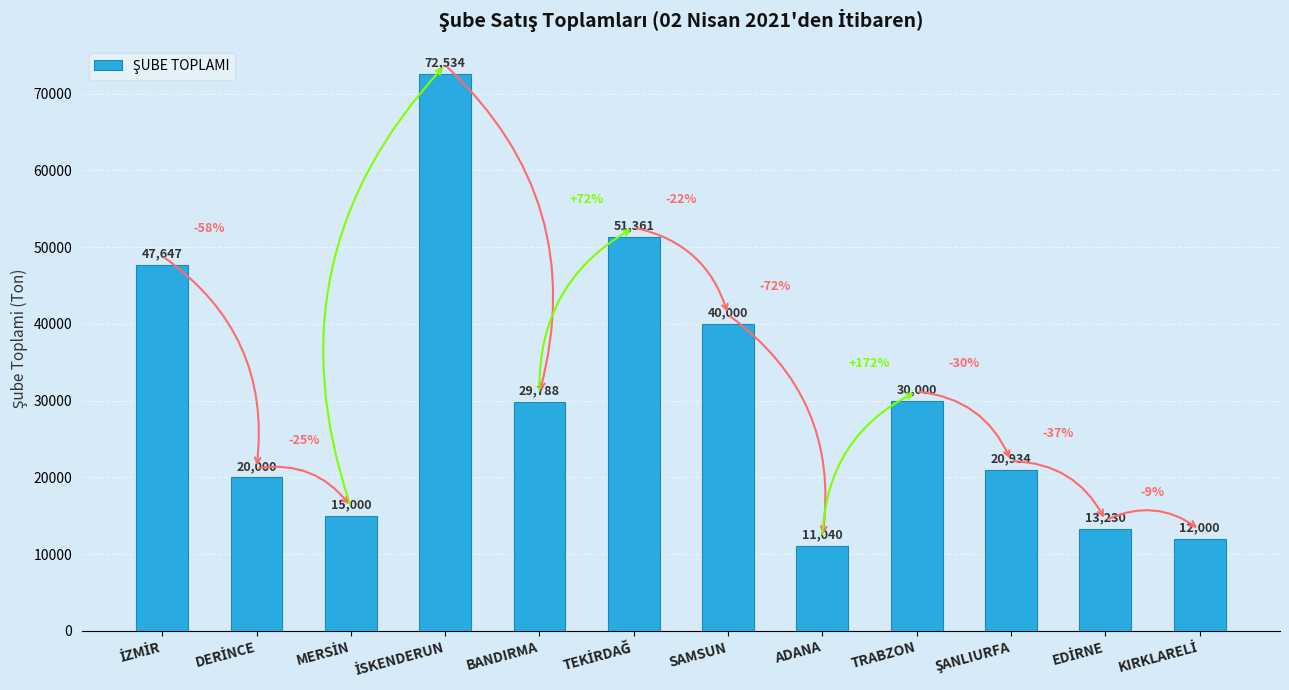

What is the value of the 2nd bar from the left?

20000